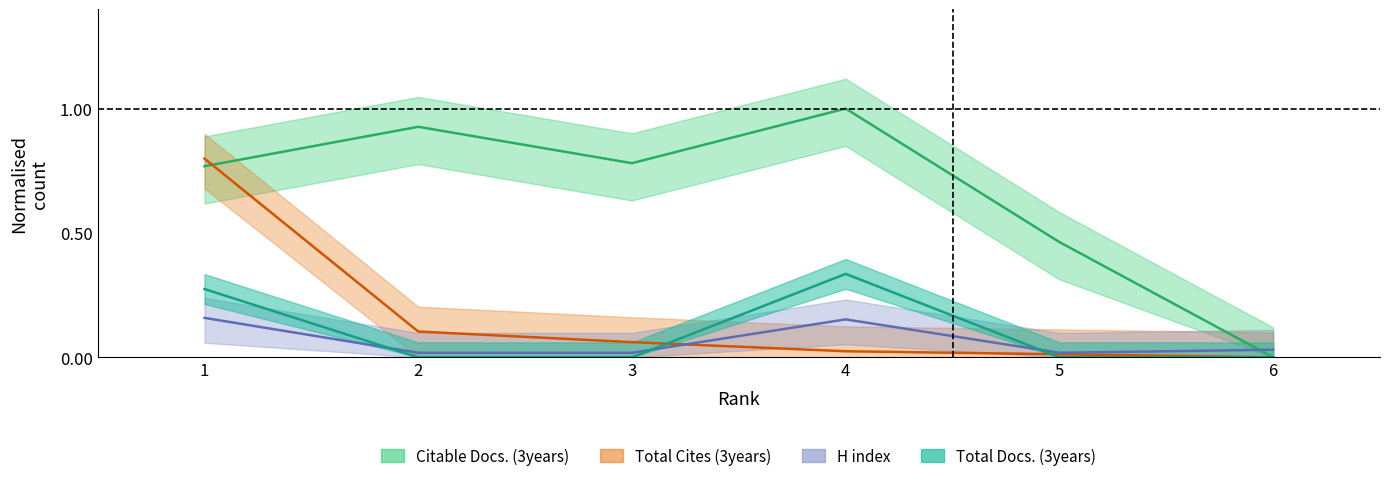

What is the average value of the Citable Docs. (3years) series?

0.7